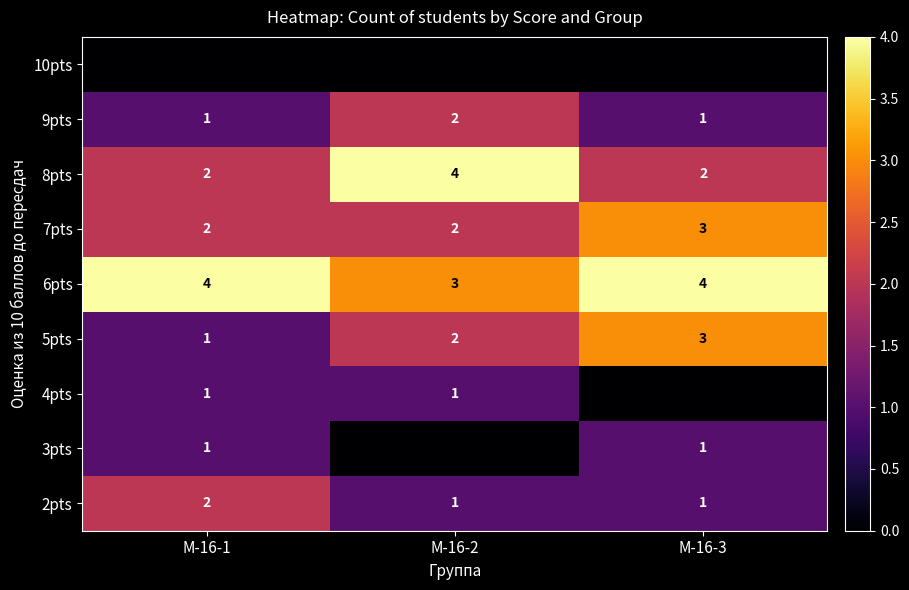

What is the sum of all 2pts values?

4